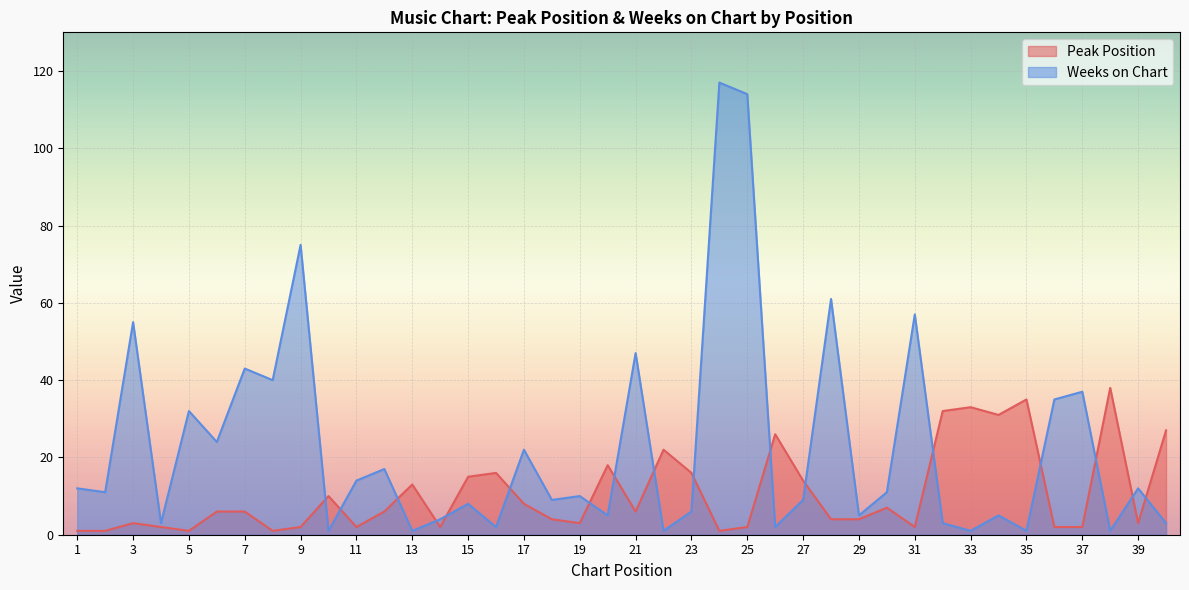

Is the value of Peak Position at 15 greater than the value of Weeks on Chart at 7?

No